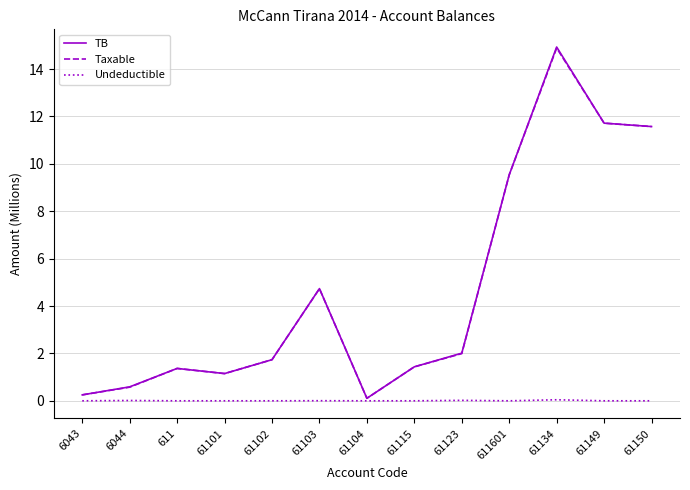

What are all the series names shown in the legend?

TB, Taxable, Undeductible